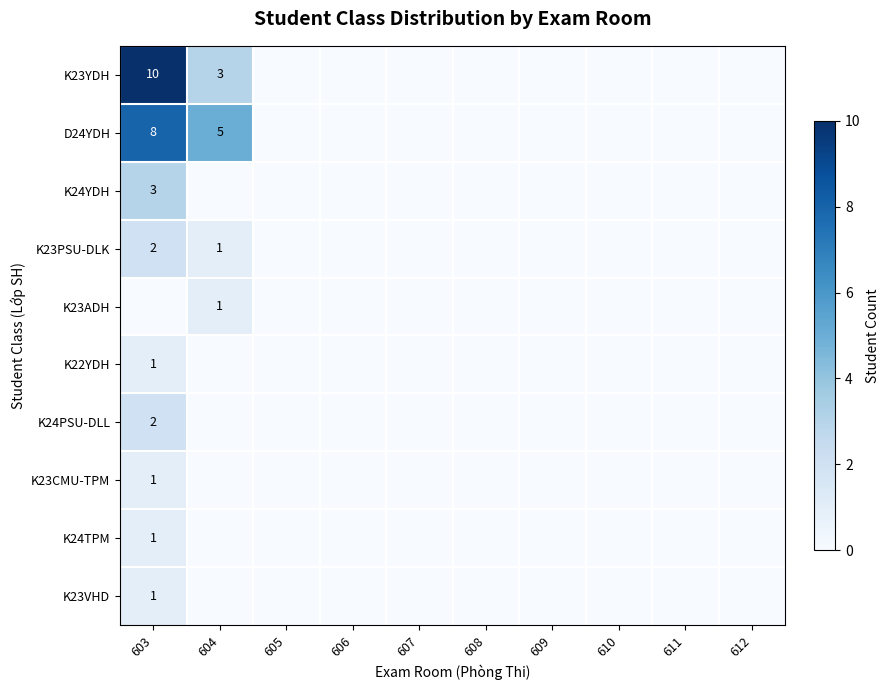

True or false: K23VHD has a value of 2 at 603.

False